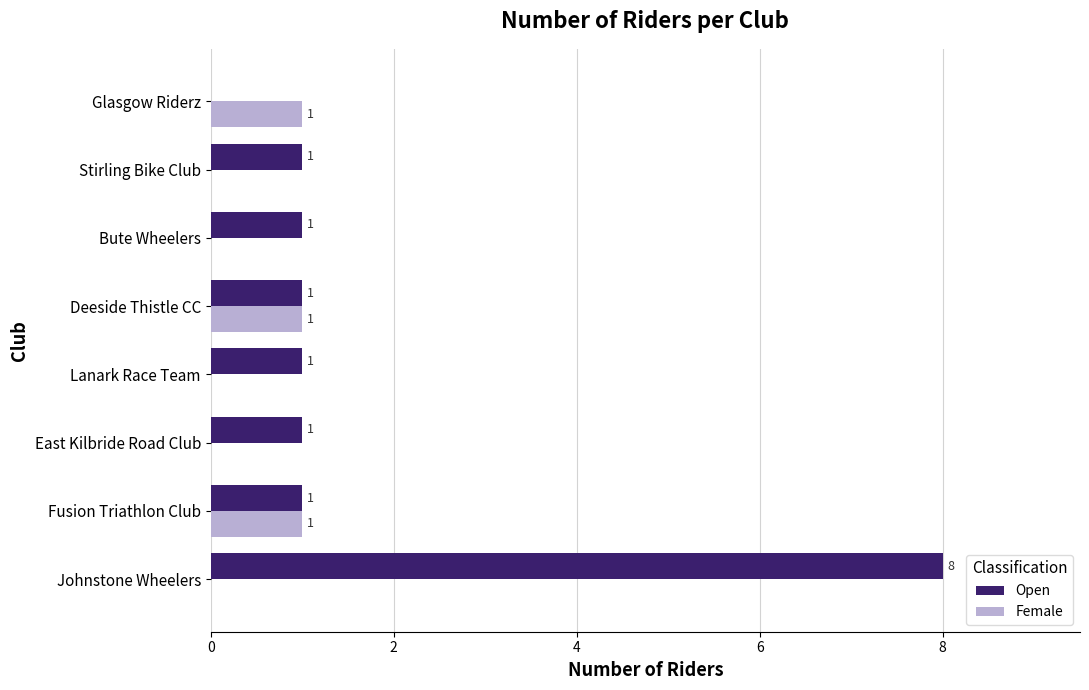

At which category is the sum across all series the highest?

Johnstone Wheelers